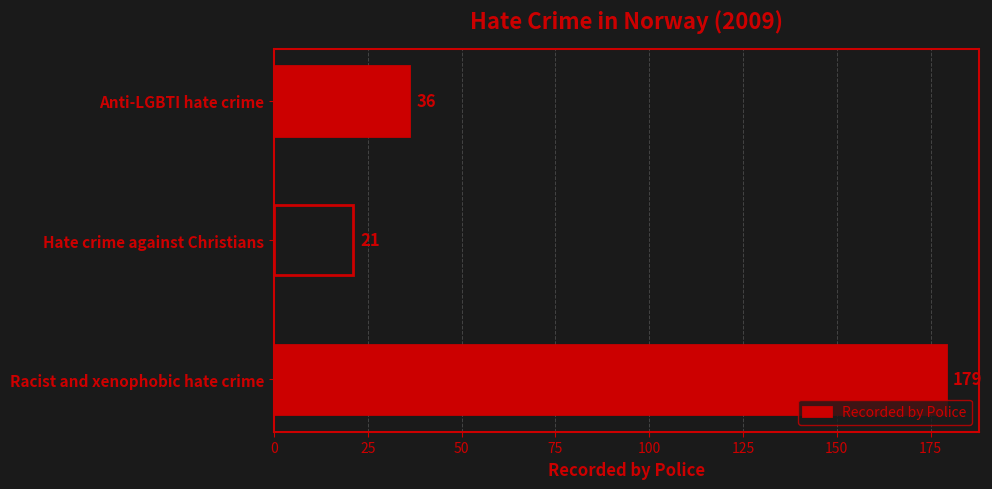

List the labels in order of value, largest first.

Racist and xenophobic hate crime, Anti-LGBTI hate crime, Hate crime against Christians